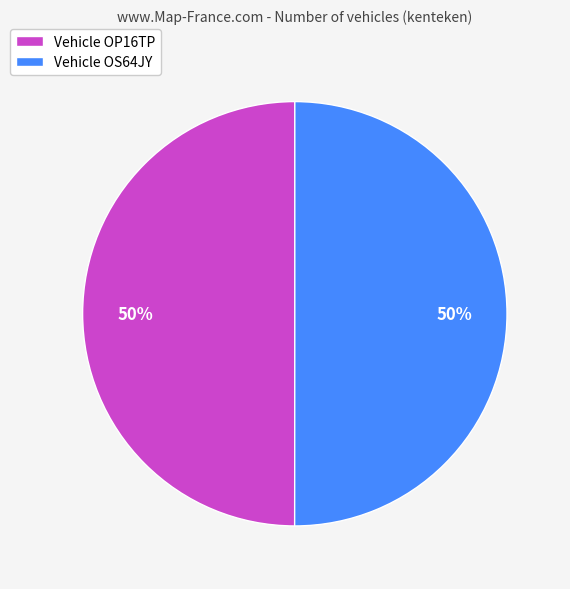

Count the number of slices in the pie.

2